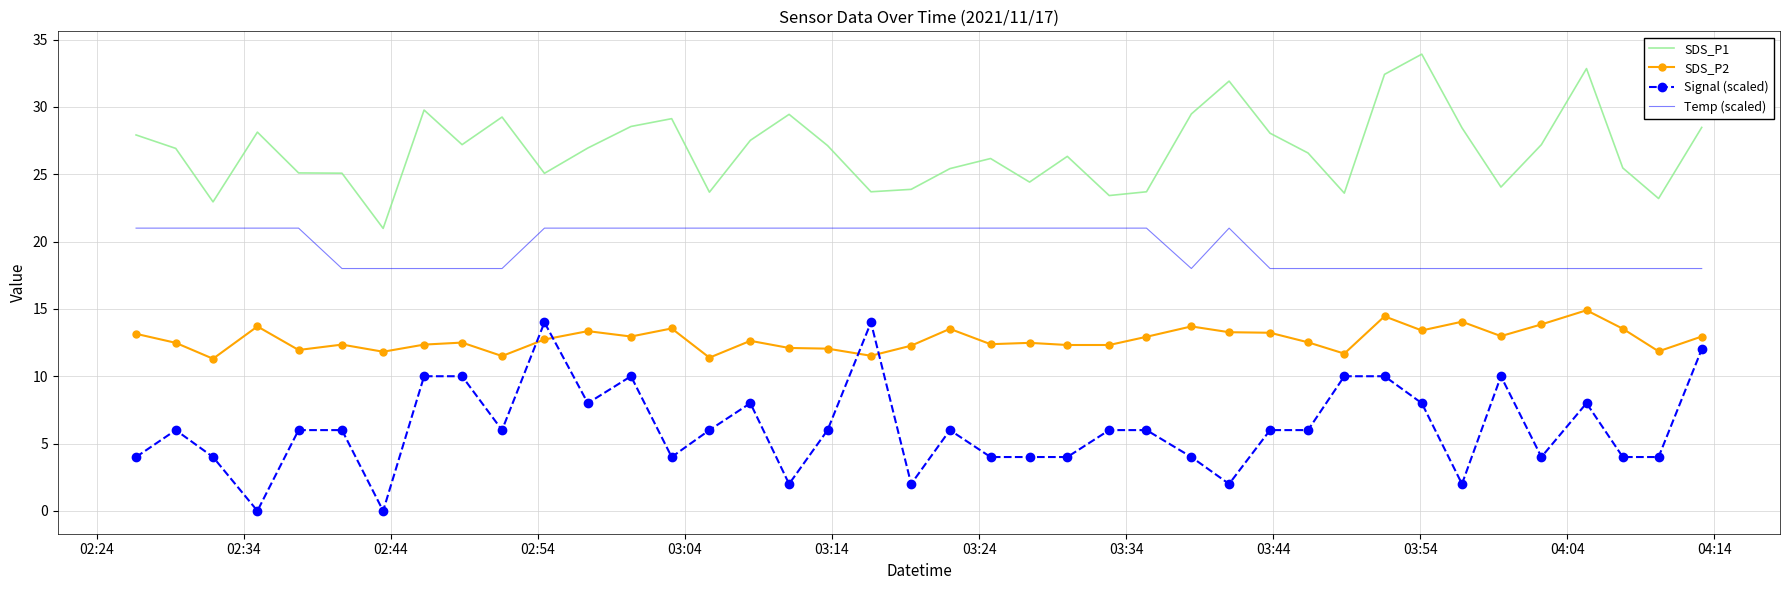

Which series has the largest total across all categories?

SDS_P1